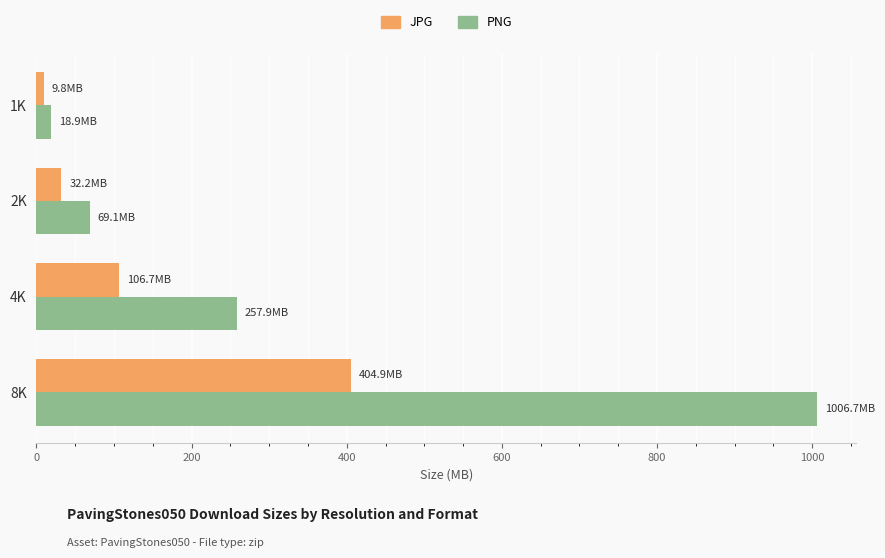

At which category is the sum across all series the highest?

8K